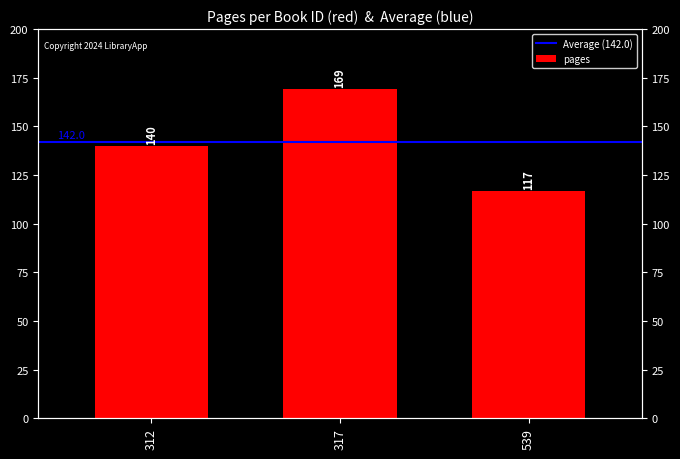

The value at 317 is 101. True or false?

False